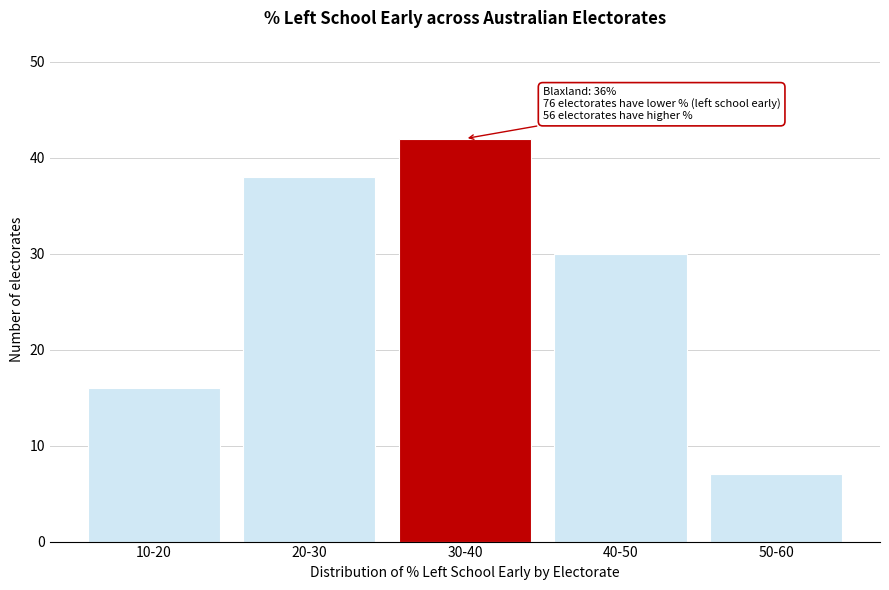

Reading right to left, extract all data points from this chart.

7	30	42	38	16